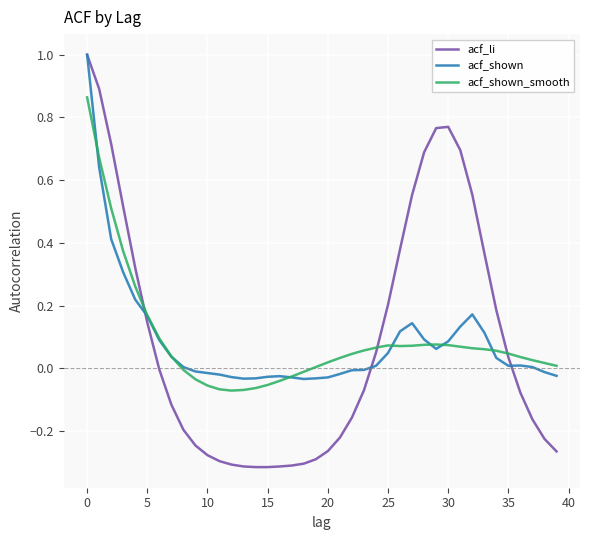

Which series has the largest range (max minus min)?

acf_li